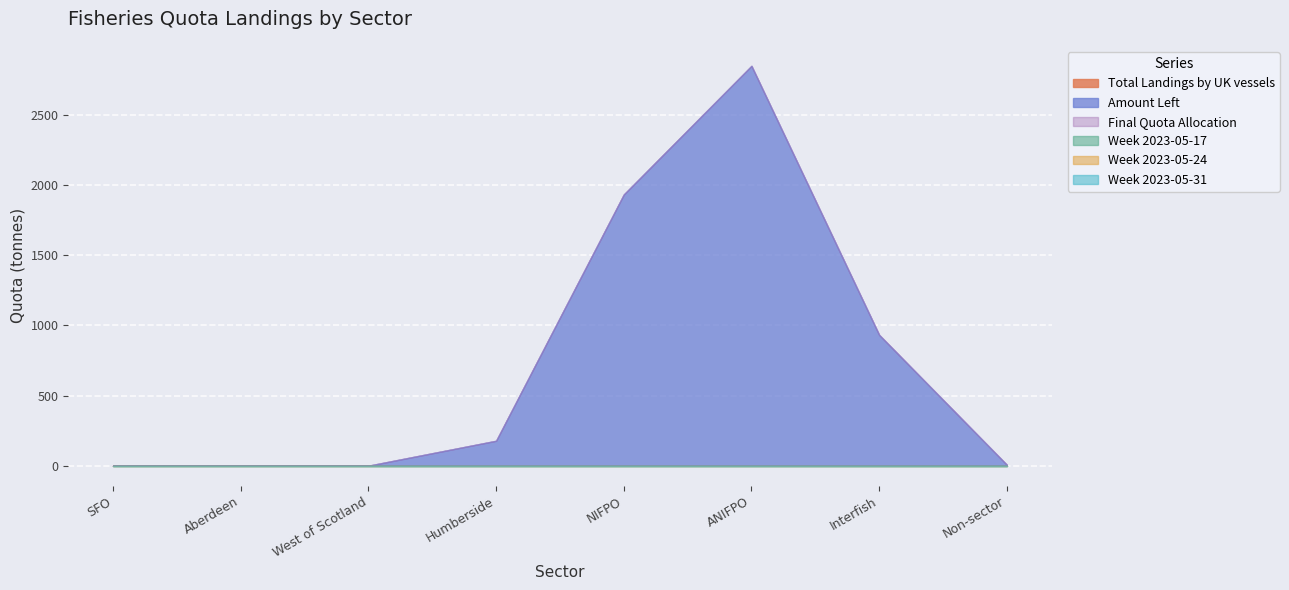

What is the value of the final_quota point at the 2nd from the left?

0.1